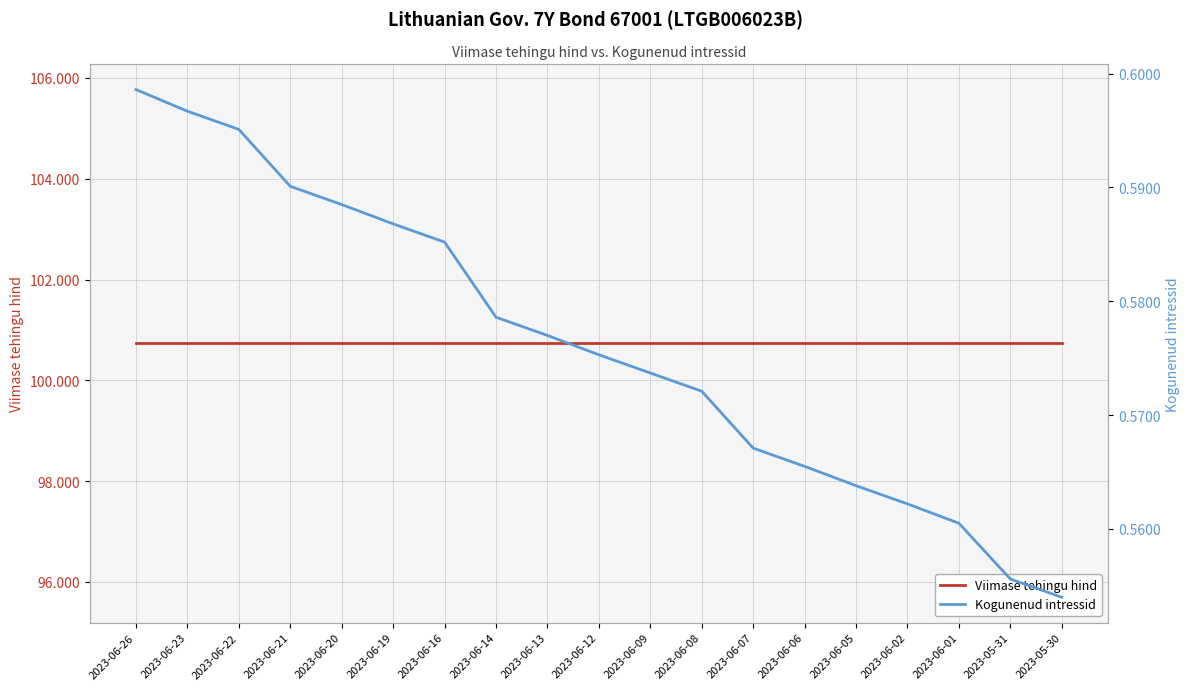

How many lines are shown in the chart?

2